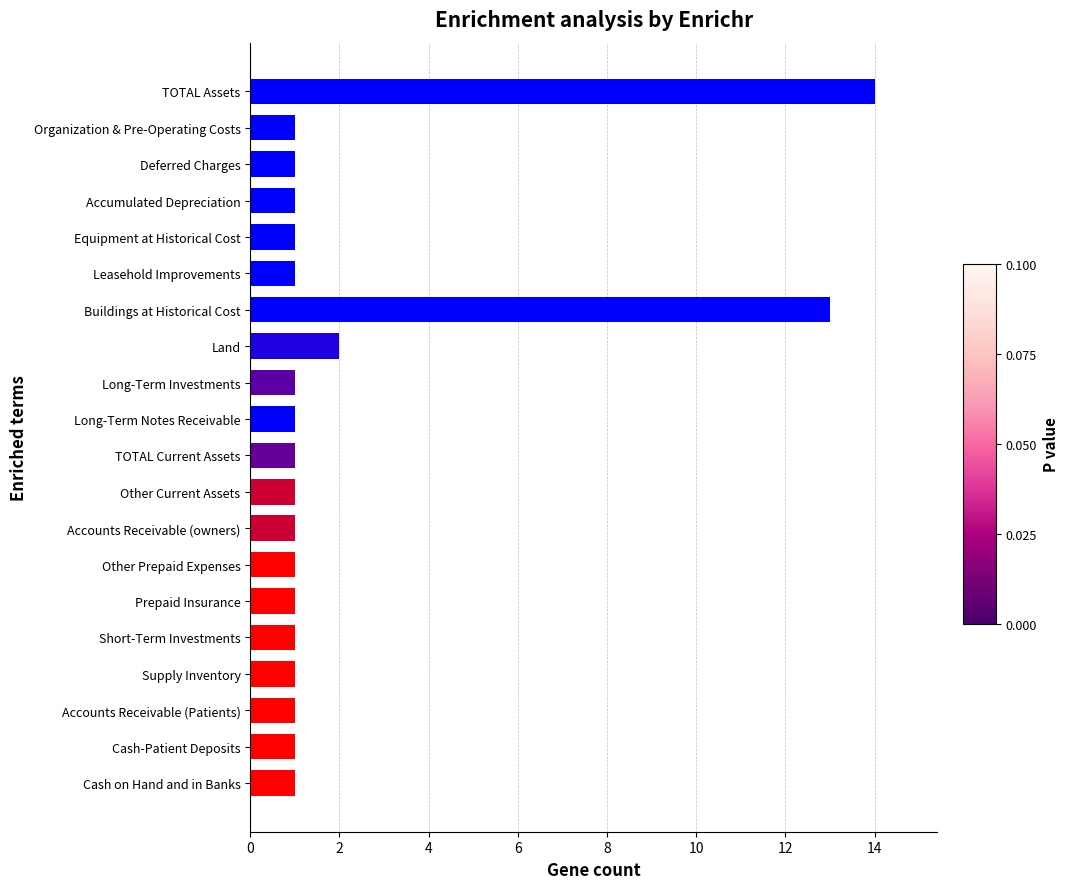

At which label is the value closest to 7?

Land